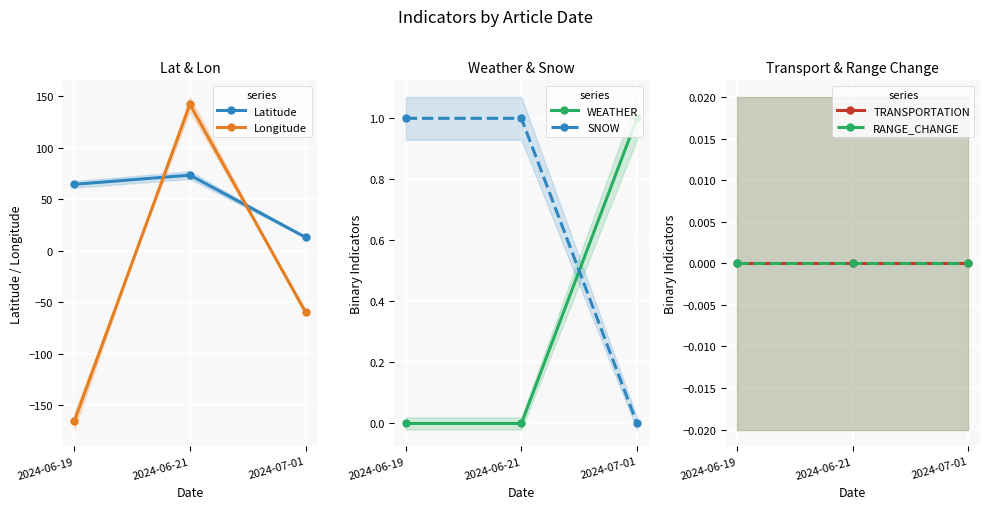

Reading left to right, transcribe all the data shown in this chart.

Latitude: 64.5	73.4	13.1
Longitude: -165.4	142.2	-59.6
WEATHER: 0.0	0.0	1.0
SNOW: 1.0	1.0	0.0
TRANSPORTATION: 0.0	0.0	0.0
RANGE_CHANGE: 0.0	0.0	0.0